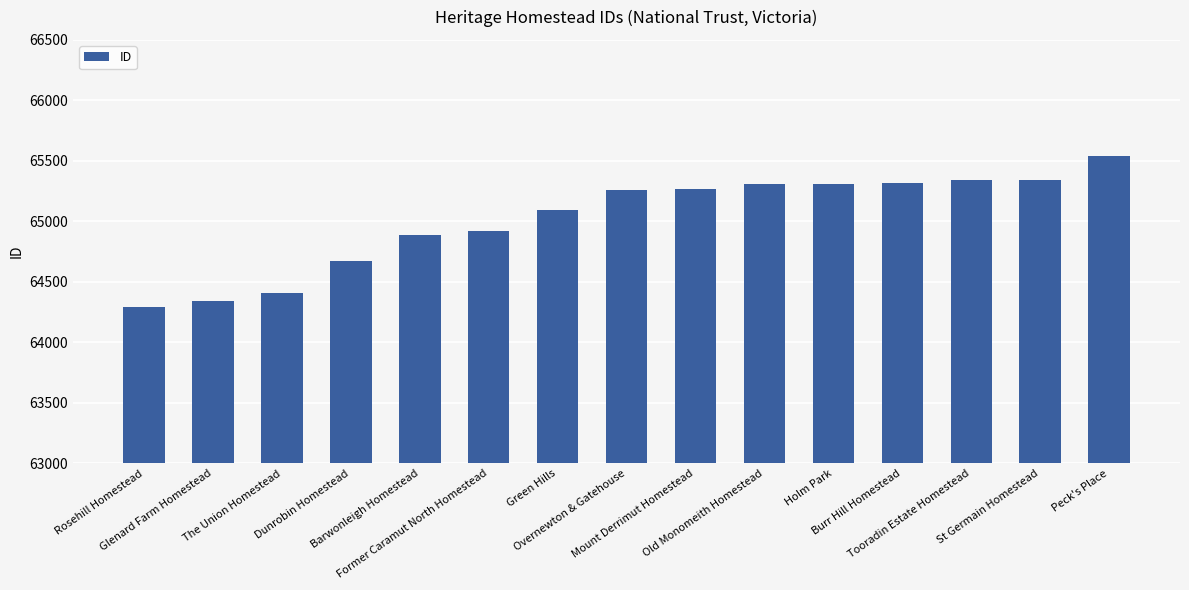

True or false: the data shows 64885 at Barwonleigh Homestead.

True